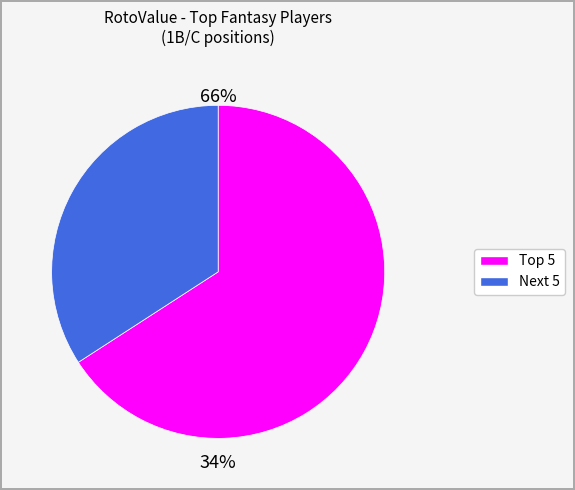

Does Paul Goldschmidt account for over 50% of the chart?

No